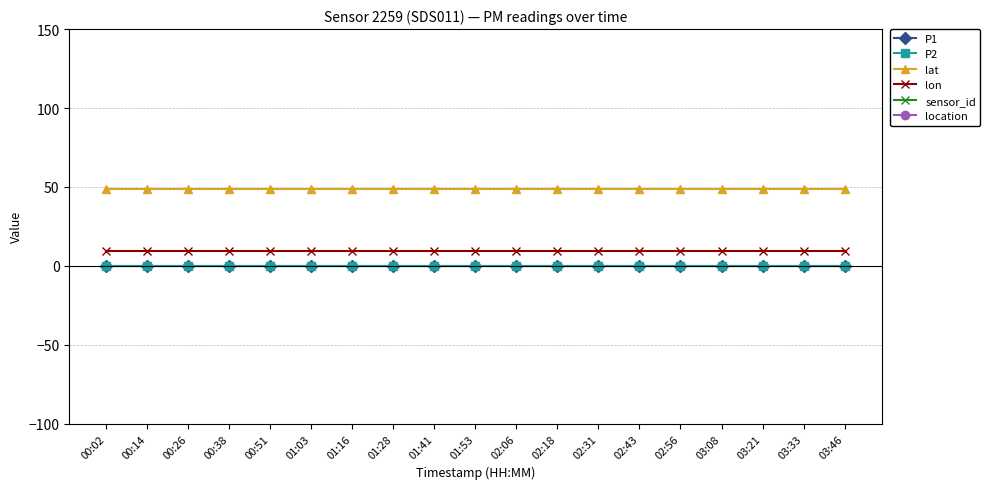

Where is lon nearest to the value 9?

00:02